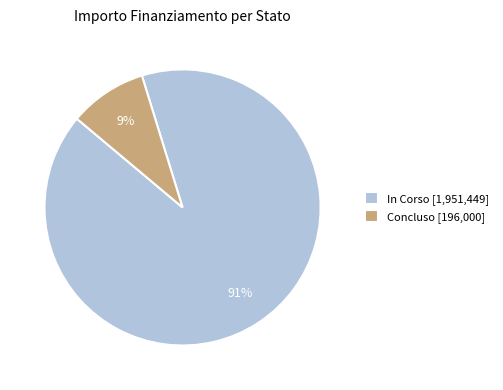

Is there a majority slice in this chart?

Yes